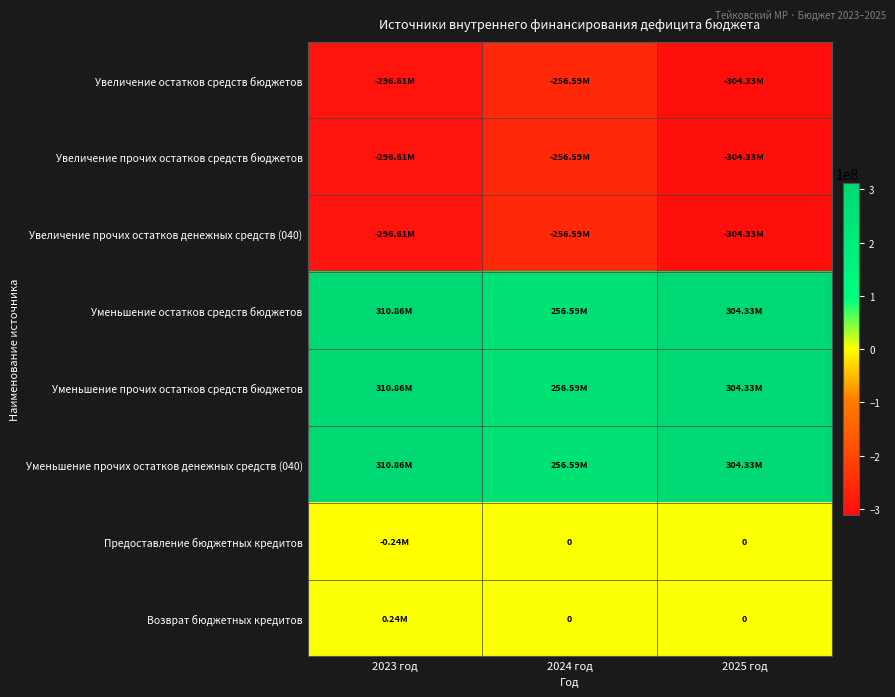

At which category is the sum across all series the highest?

2023 год